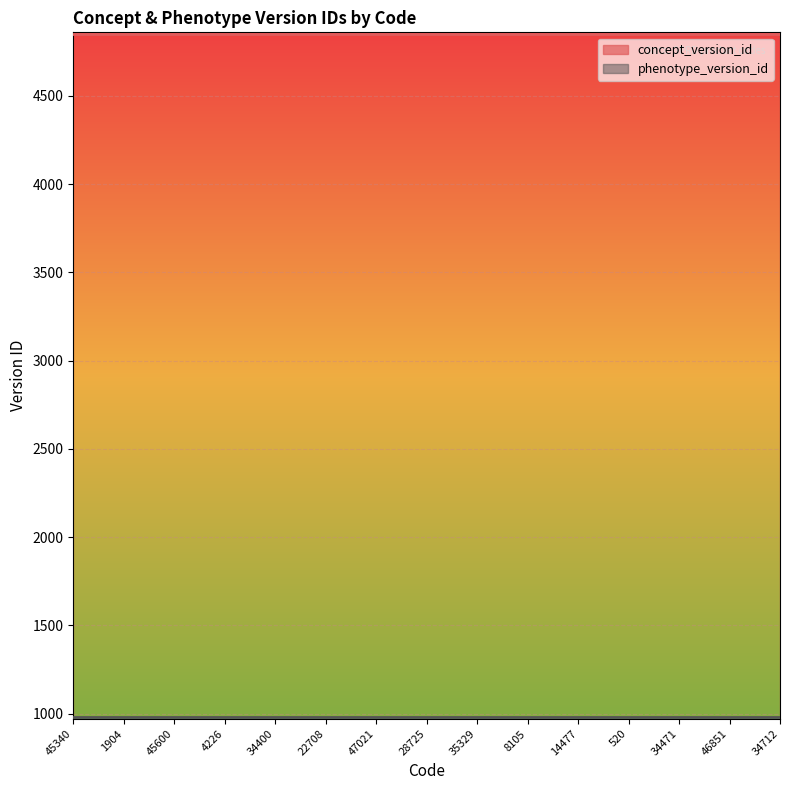

The concept_version_id series shows 1248 at 8105. True or false?

False